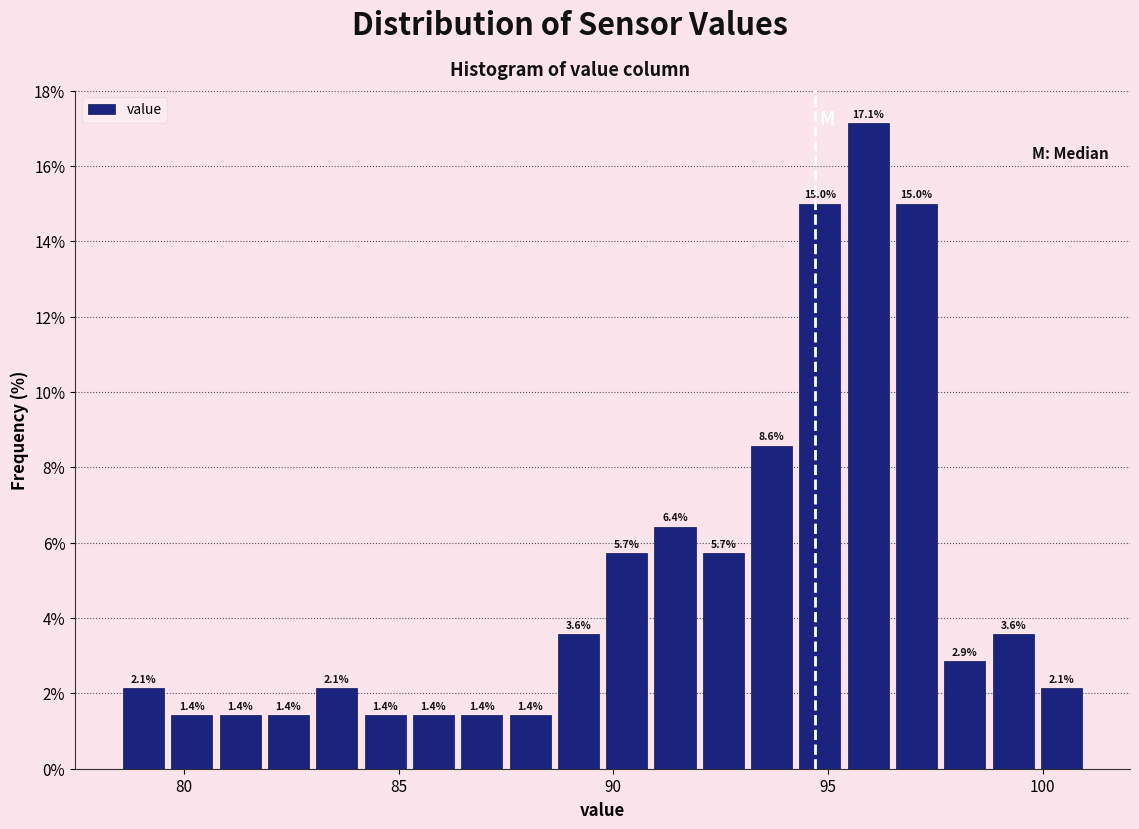

Read against the x-axis, roughly where is the centre of the tallest bar?

96.0